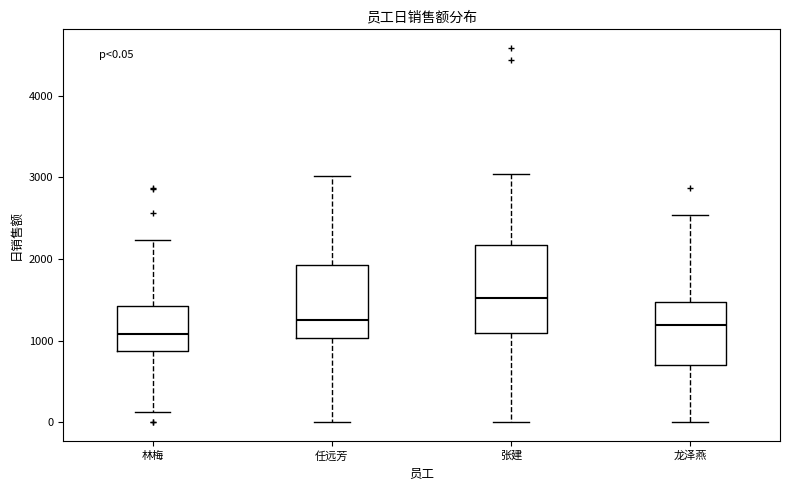

Which box is the tallest, from its lower edge to its upper edge?

张建